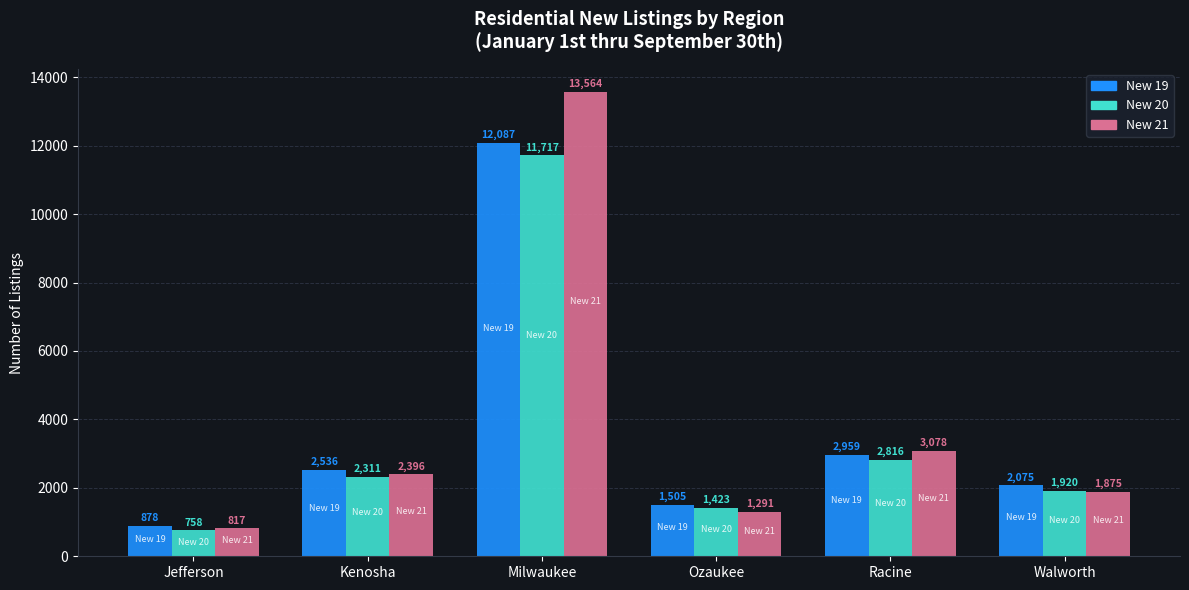

What is the difference between the maximum and minimum values in the New 20 series?

10959